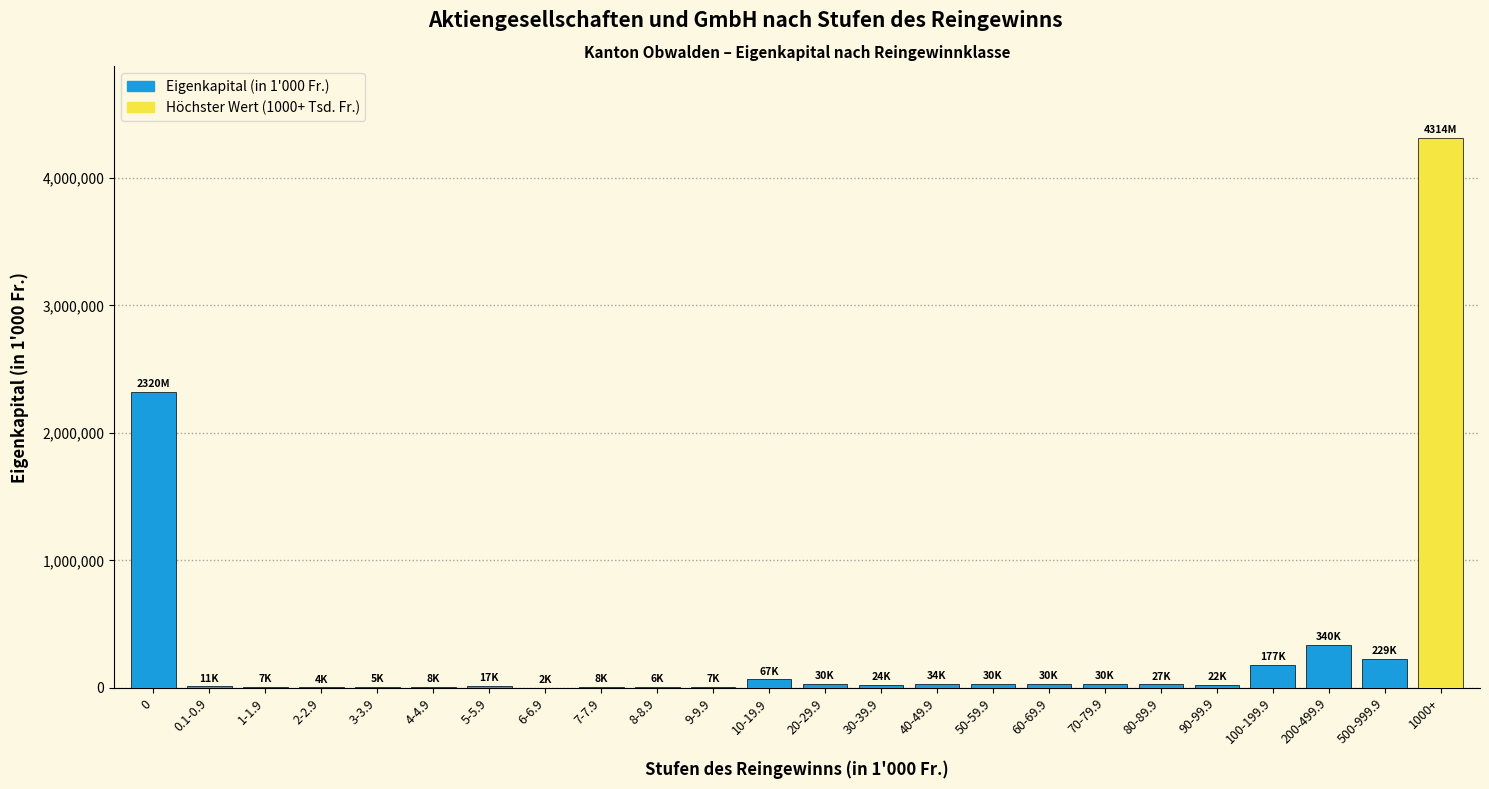

Which label corresponds to the largest value in the chart?

1000+